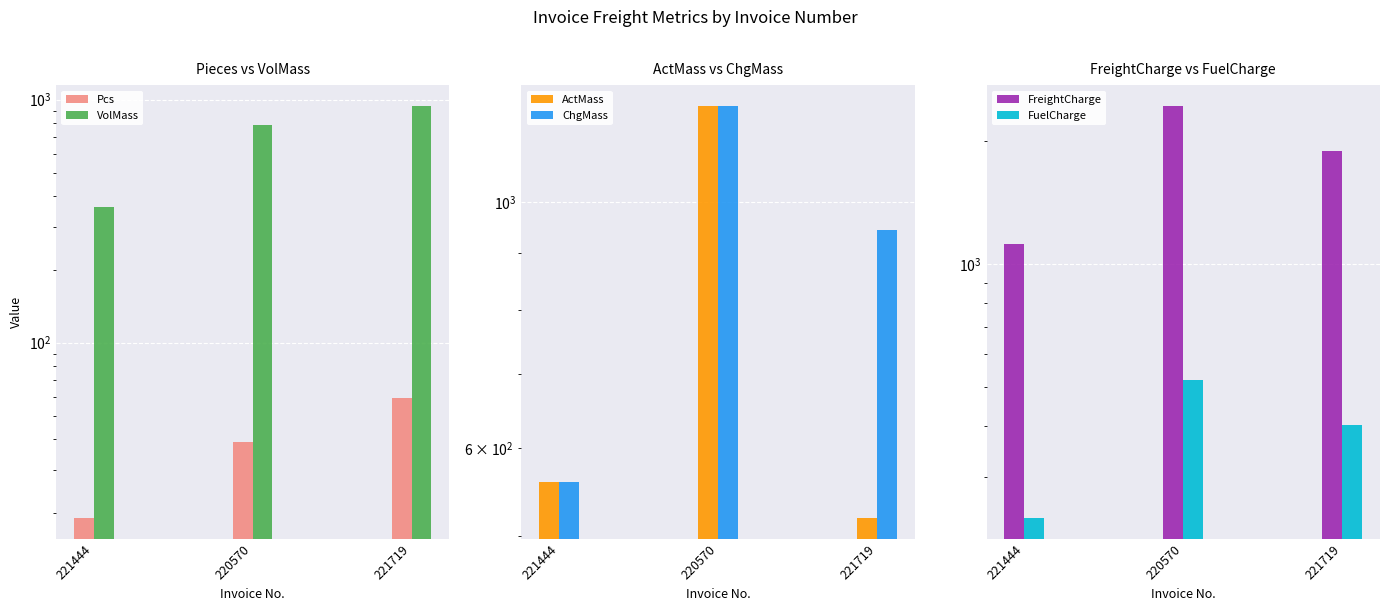

How many bars are there in total?

18